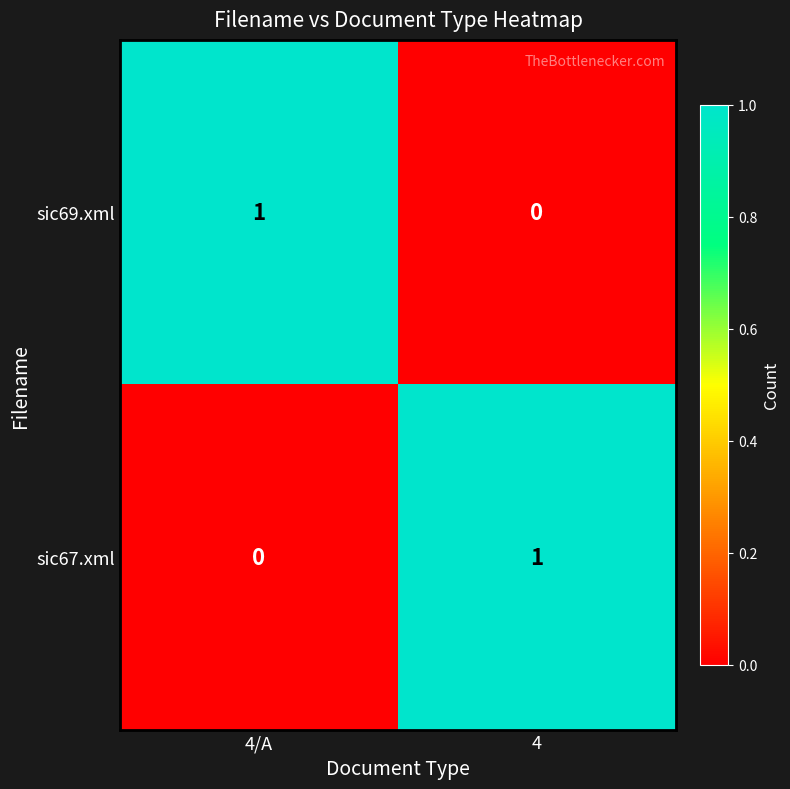

Rank the categories by sic69.xml value from highest to lowest.

4/A, 4